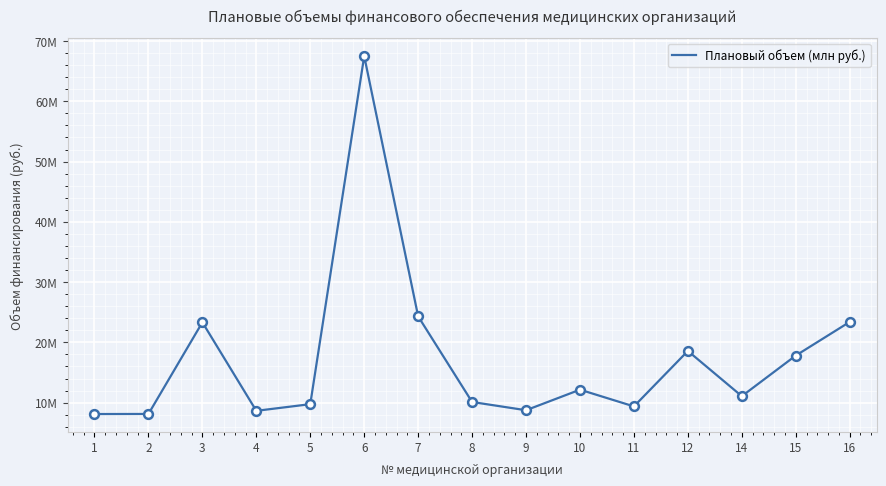

Which has a higher value, 11 or 10?

10